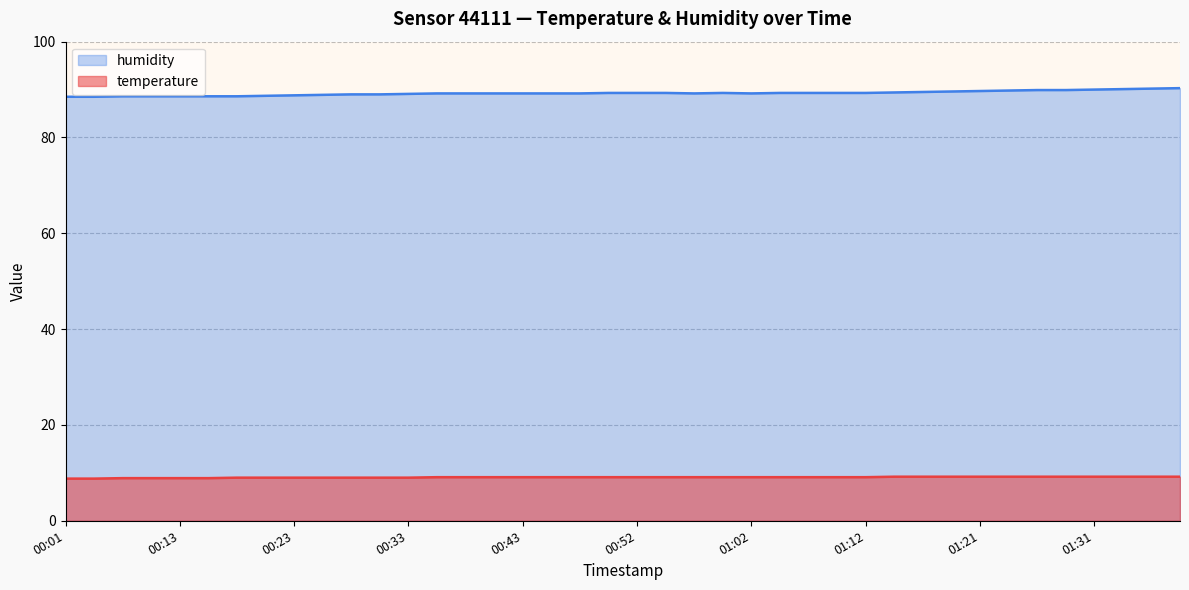

Which series has the largest total across all categories?

humidity